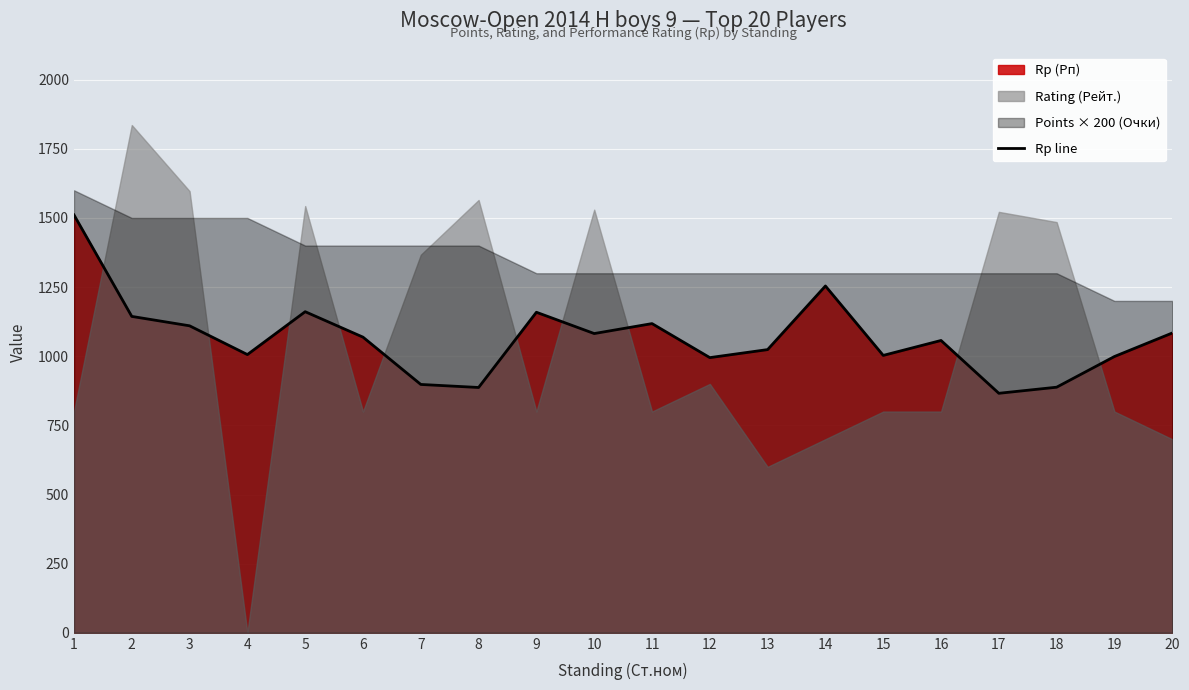

Rank the categories by value from highest to lowest.

1, 14, 5, 9, 2, 11, 3, 20, 10, 6, 16, 13, 4, 15, 19, 12, 7, 18, 8, 17